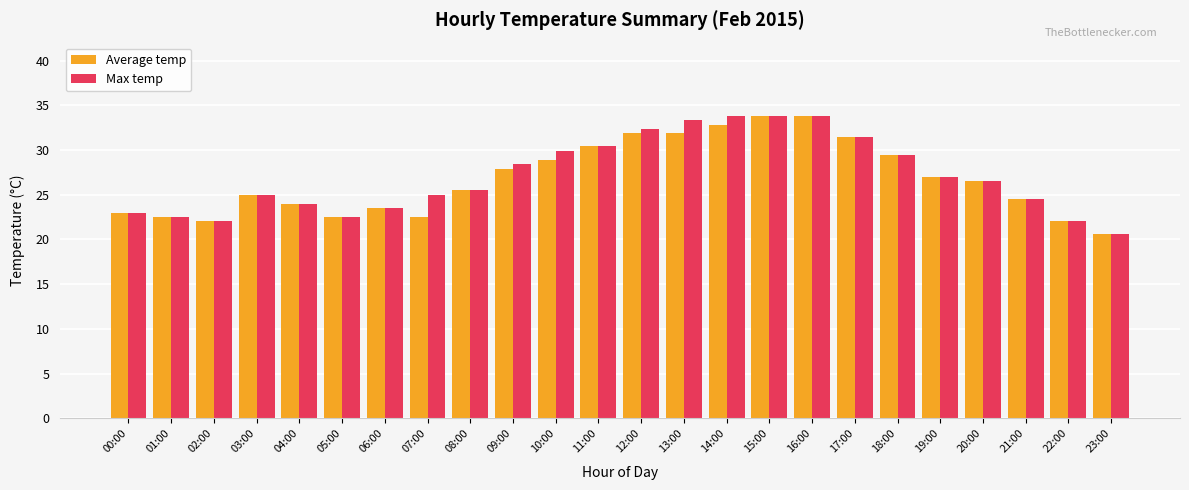

What is the total value across all series at 02:00?

44.2